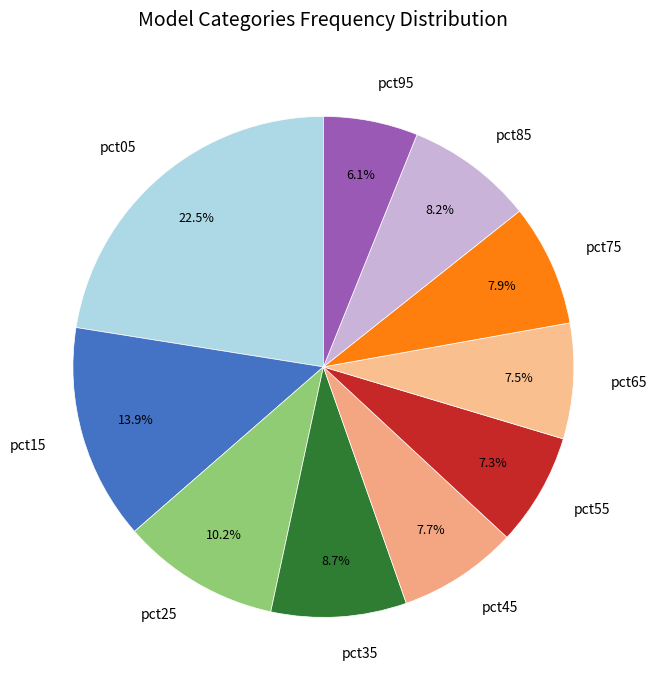

To the nearest percent, what portion does pct85 represent?

8%